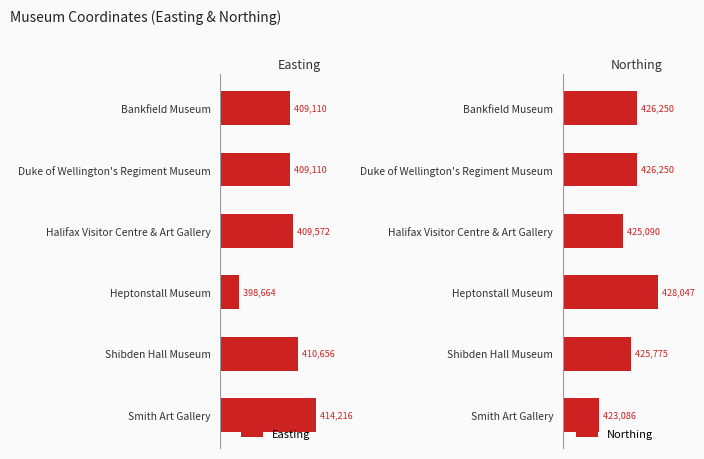

What is the difference between the second highest and minimum values in the Northing series?

3163.7